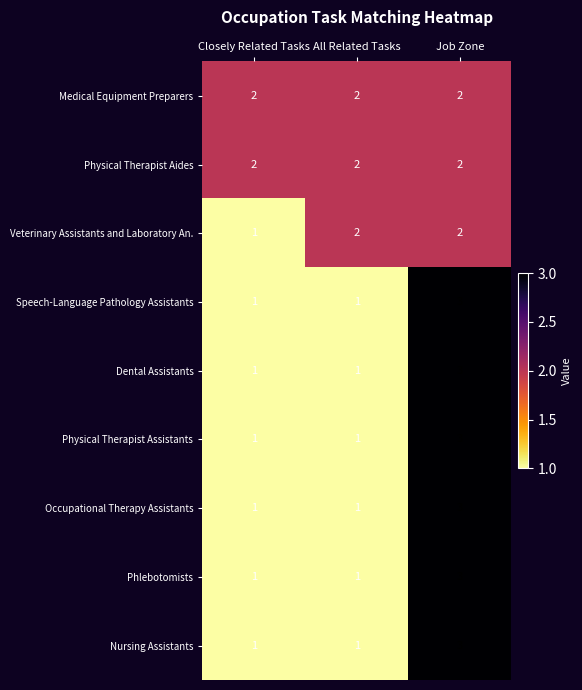

Reading right to left, extract all data points from this chart.

Medical Equipment Preparers: 2	2	2
Physical Therapist Aides: 2	2	2
Veterinary Assistants and Laboratory An.: 2	2	1
Speech-Language Pathology Assistants: 3	1	1
Dental Assistants: 3	1	1
Physical Therapist Assistants: 3	1	1
Occupational Therapy Assistants: 3	1	1
Phlebotomists: 3	1	1
Nursing Assistants: 3	1	1